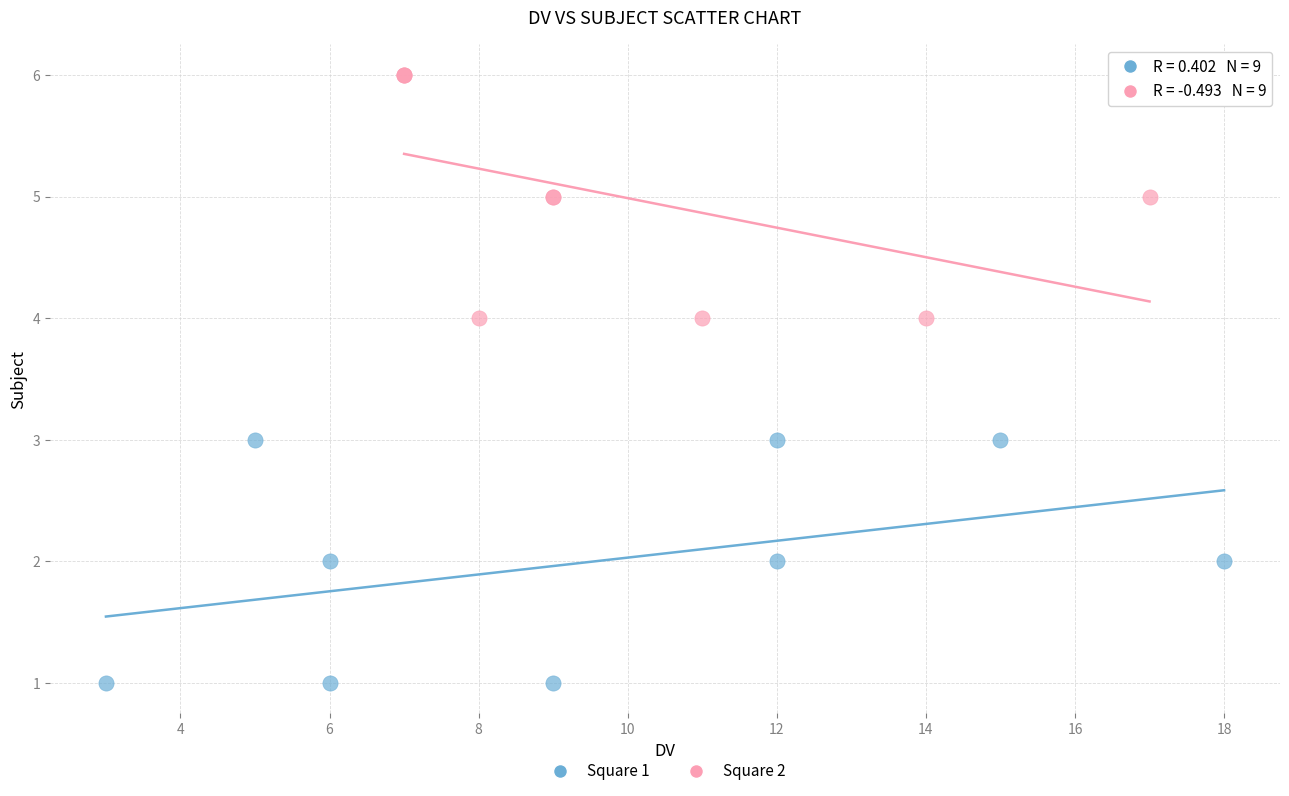

Which series contains the lowest Y value?

Square 1